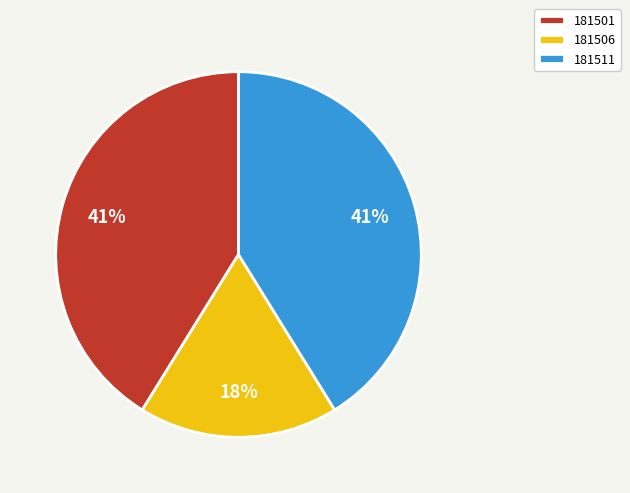

Does any single category account for the majority?

No